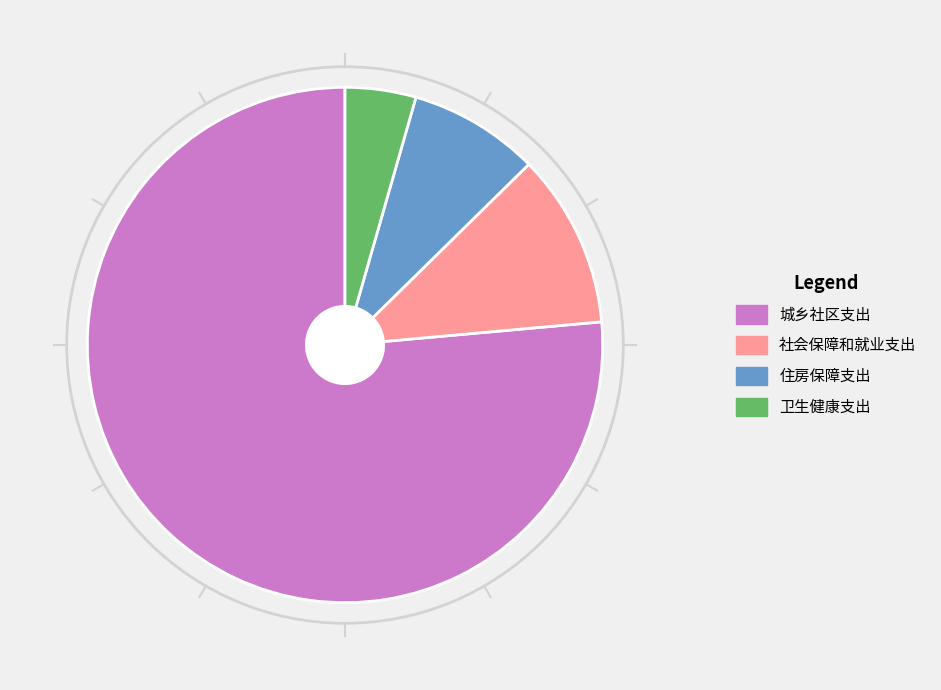

Which has a higher value, 城乡社区支出 or 社会保障和就业支出?

城乡社区支出